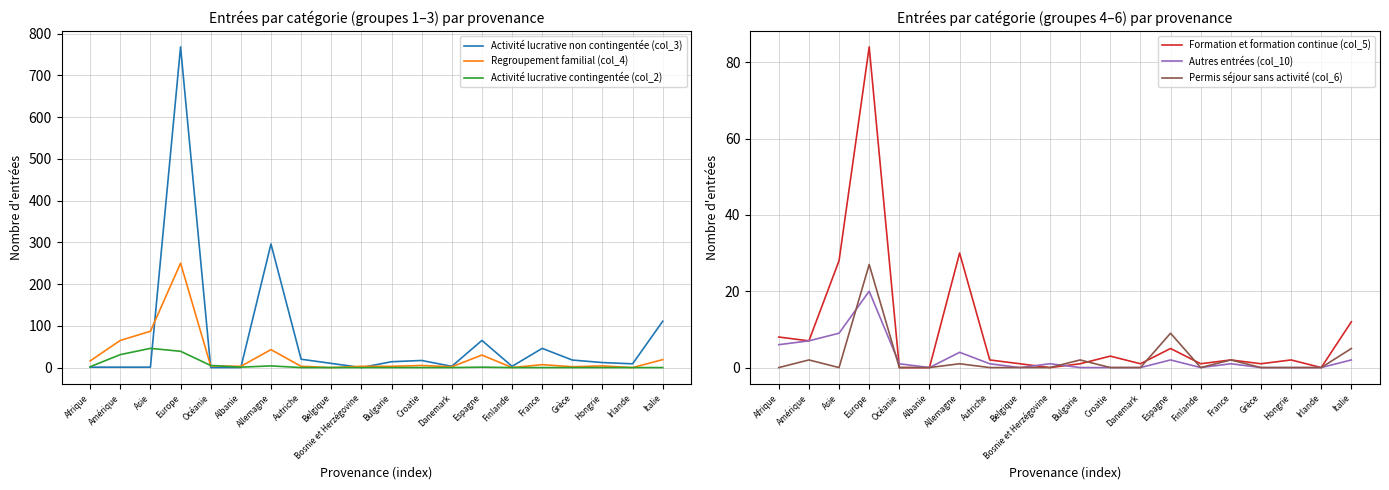

Which series has the largest range (max minus min)?

Activité lucrative non contingentée (col_3)